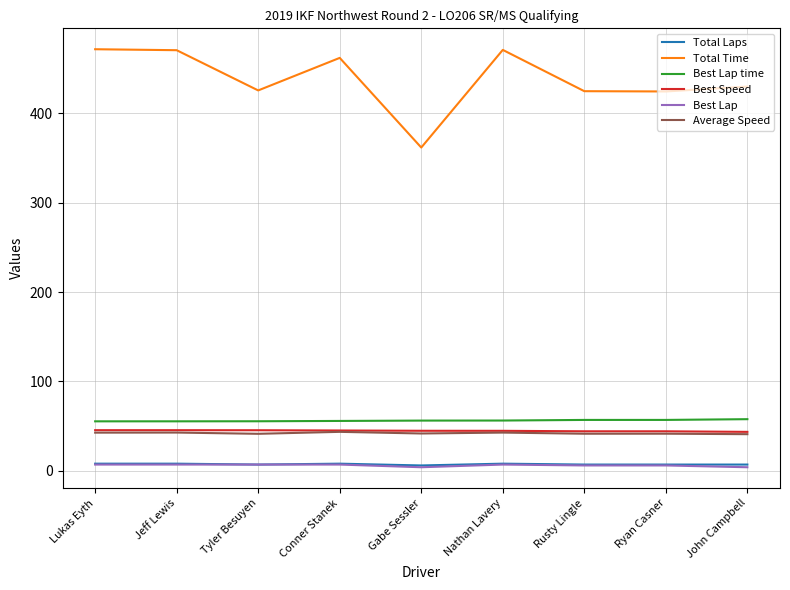

What is the greatest value displayed?

471.9